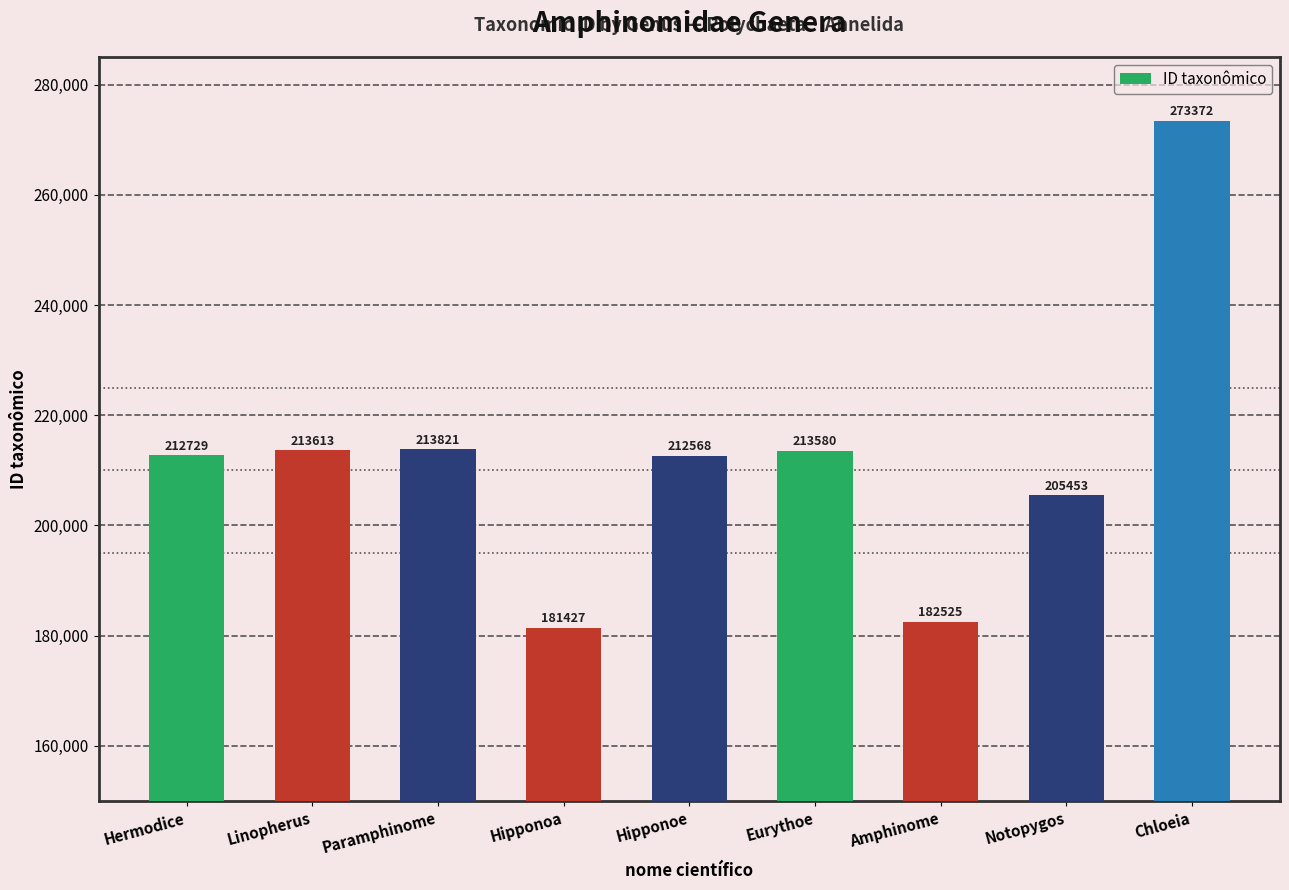

What is the difference between the values at Hermodice and Paramphinome?

1092